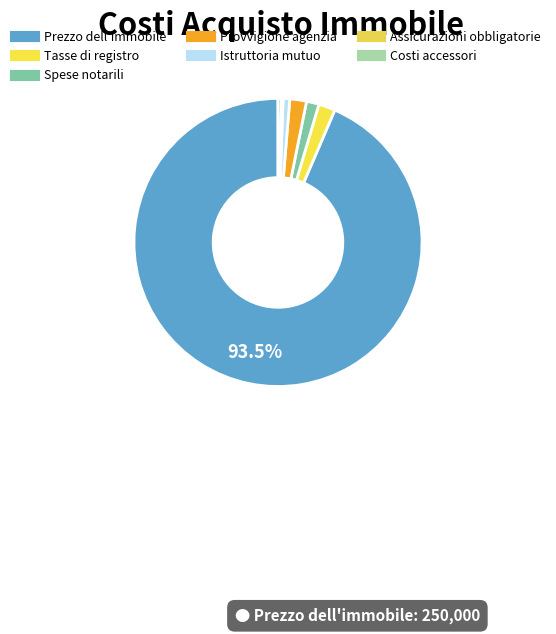

How many segments does this pie chart have?

7